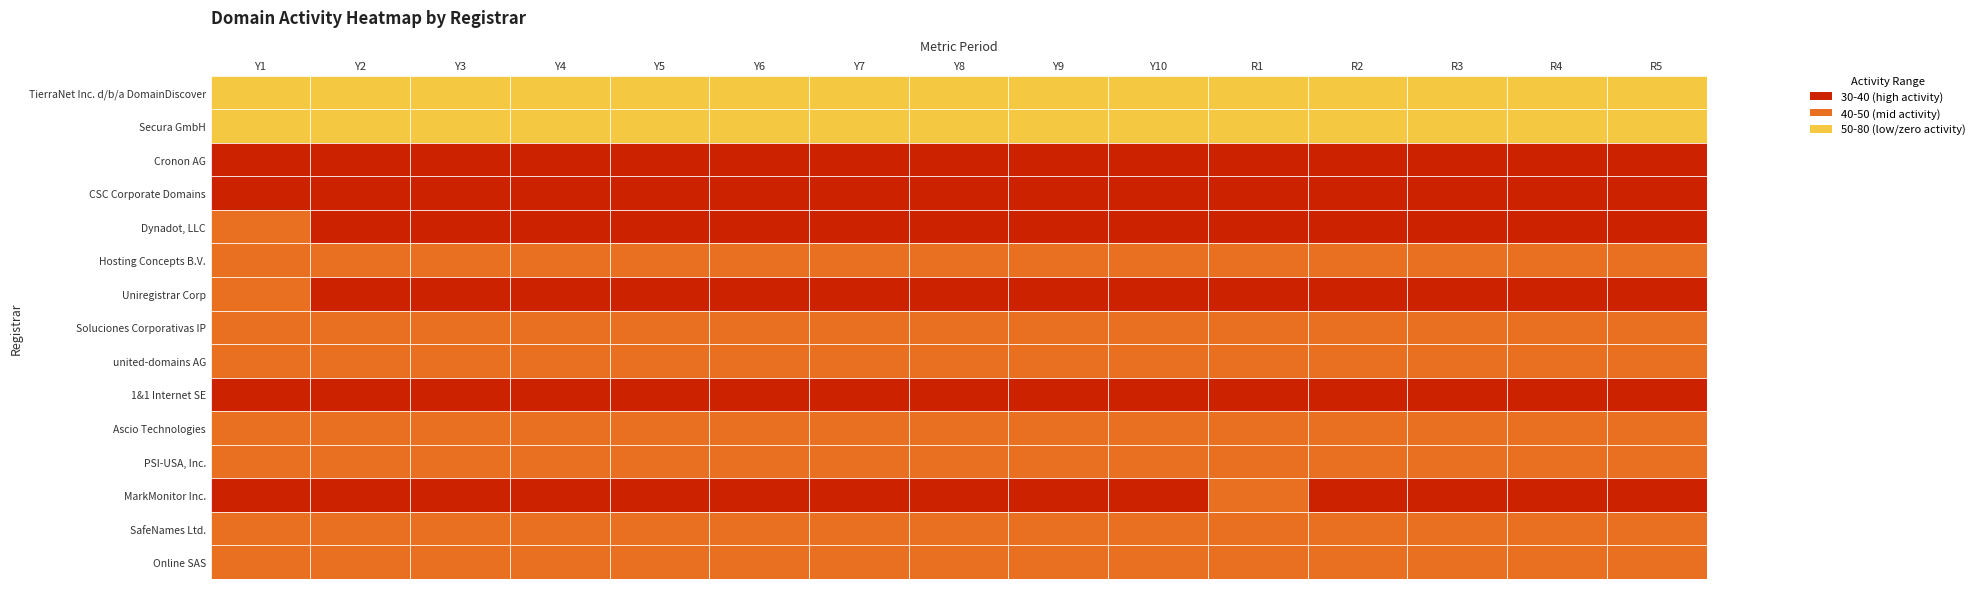

What is the sum of the 1&1 Internet SE values at 4 and 3?

26